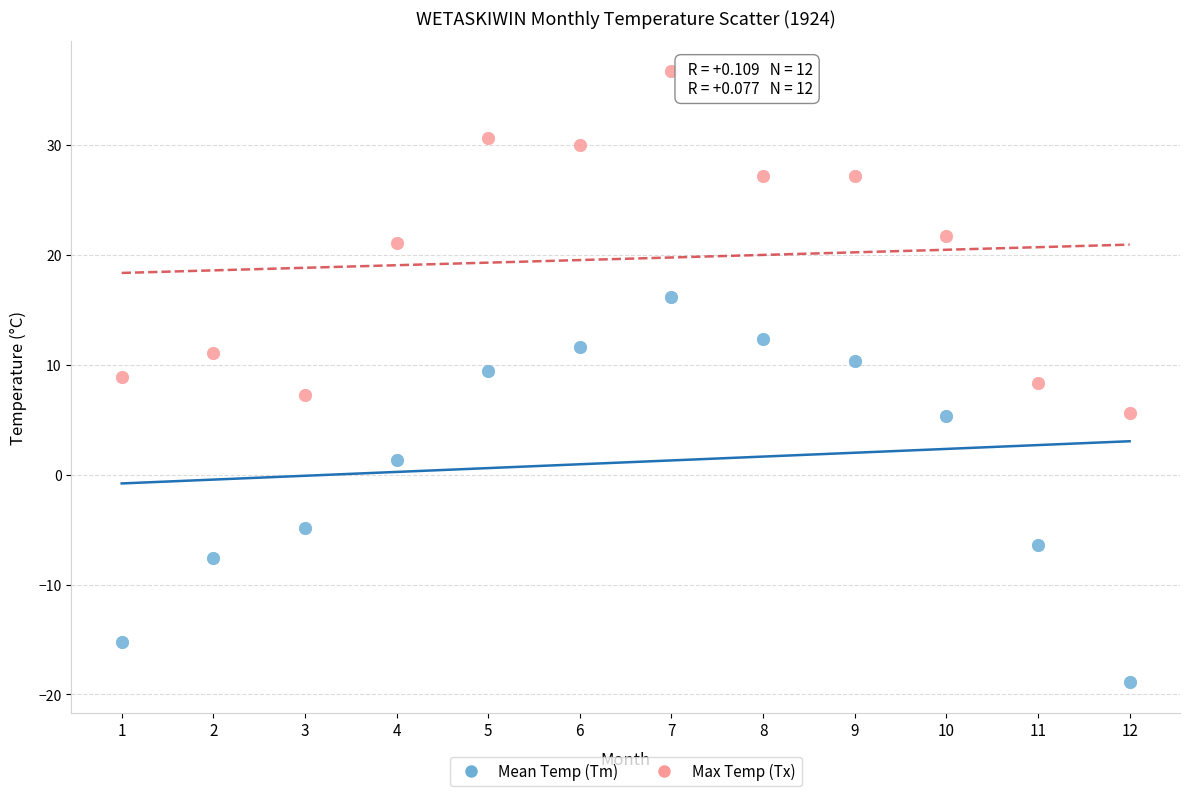

Which series has the widest spread of Y values?

Mean Temp (Tm)